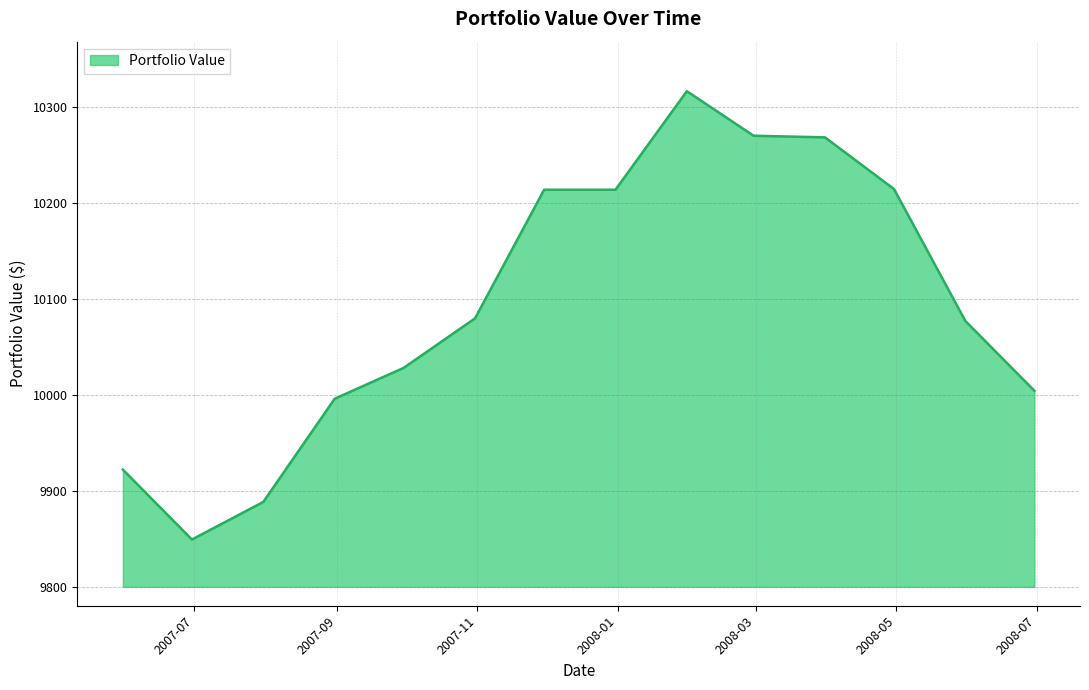

How many values exceed 10079?

7